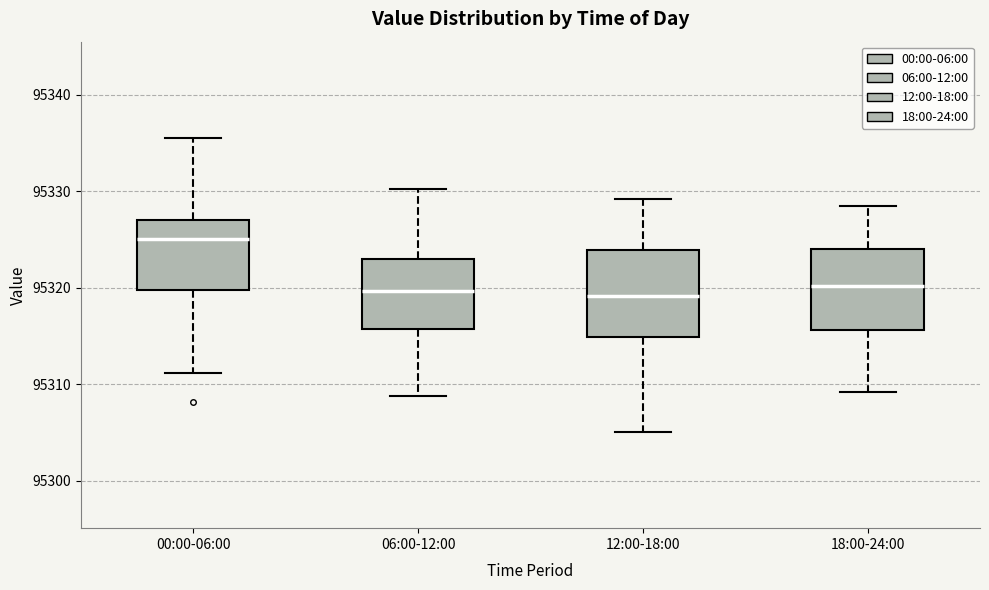

Where does the median line of the box for 12:00-18:00 sit on the y-axis? The values are not printed on the chart, so give them approximately, as read against the axis.

95319